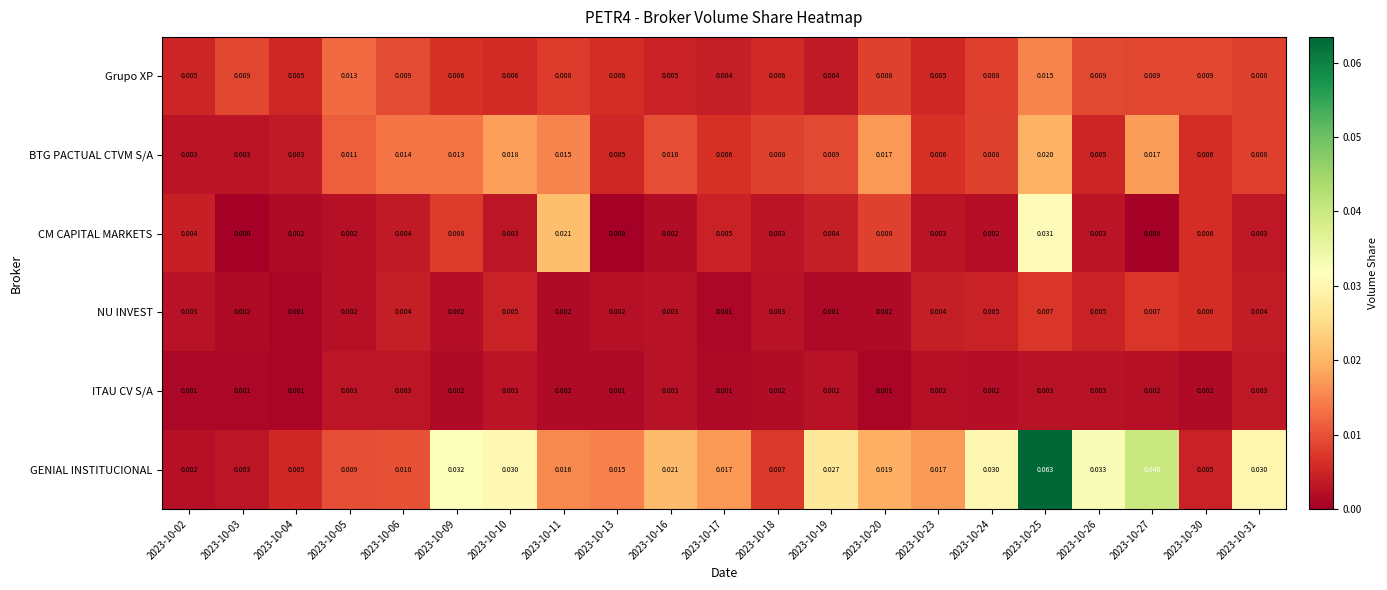

At how many categories does at least one series exceed 0?

21